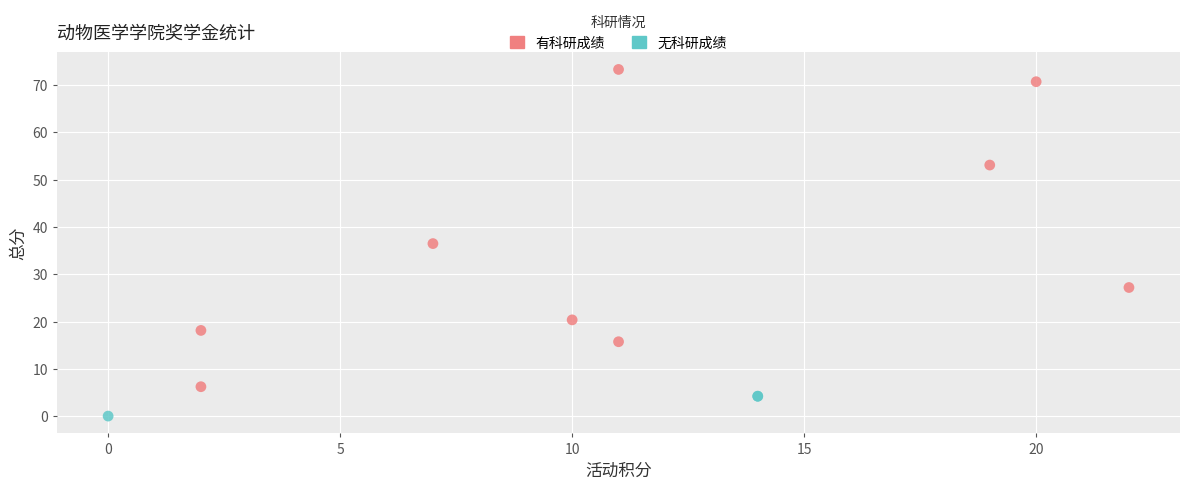

Which series has the largest Y range (max minus min)?

有科研成绩